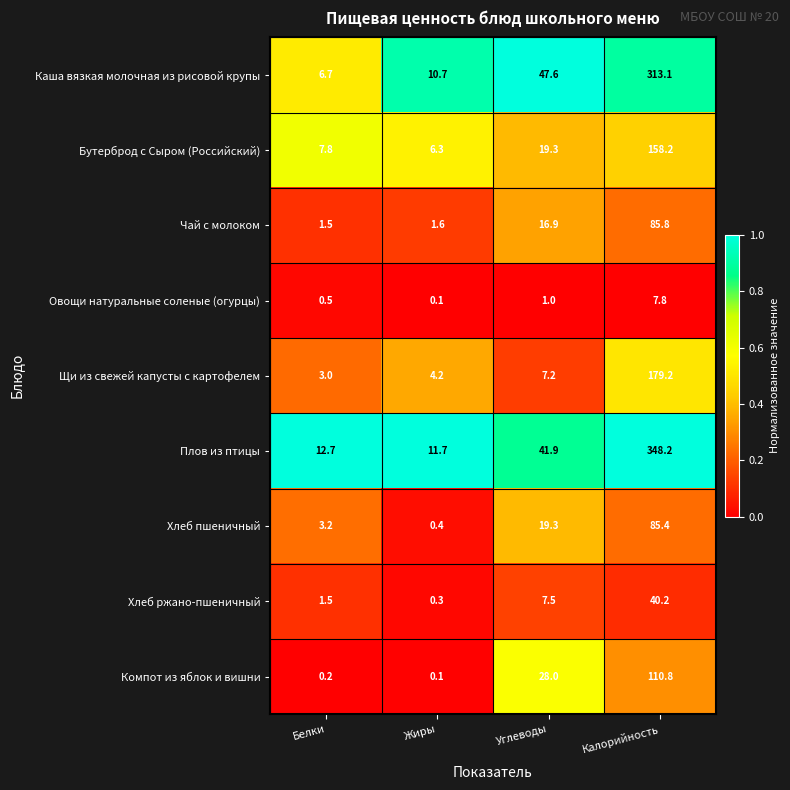

Rank the series by their maximum value, from highest to lowest.

Плов из птицы, Каша вязкая молочная из рисовой крупы, Щи из свежей капусты с картофелем, Бутерброд с Сыром (Российский), Компот из яблок и вишни, Чай с молоком, Хлеб пшеничный, Хлеб ржано-пшеничный, Овощи натуральные соленые (огурцы)